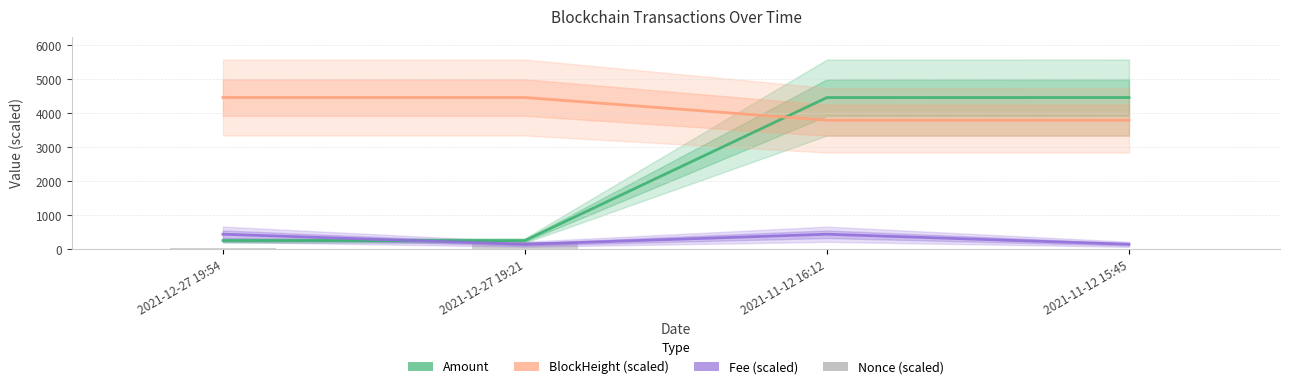

The Amount series shows 4467.0 at 2021-11-12 15:45. True or false?

True